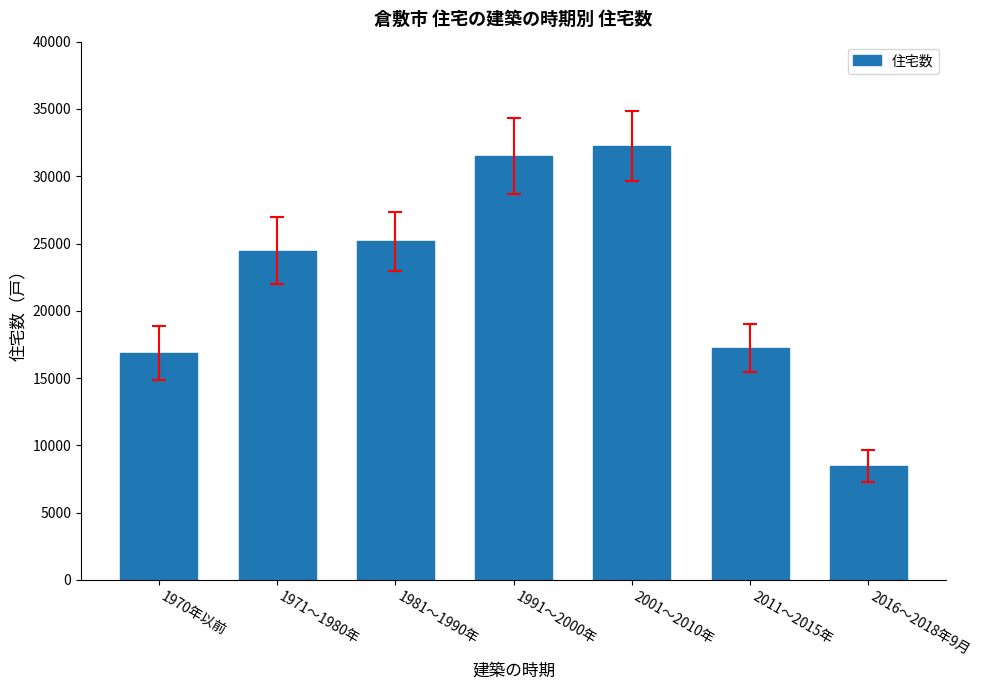

How many data points are less than 24480?

3